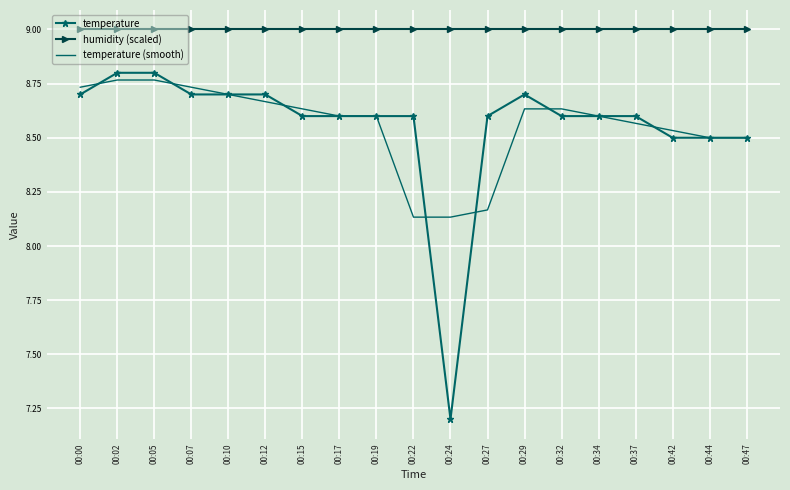

Which series has the widest spread of values?

temperature